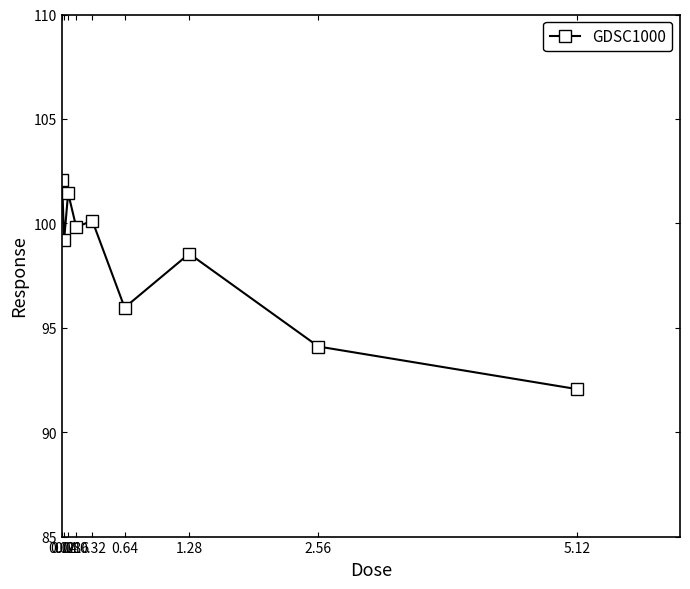

Which has a higher value, 5.12 or 1.28?

1.28